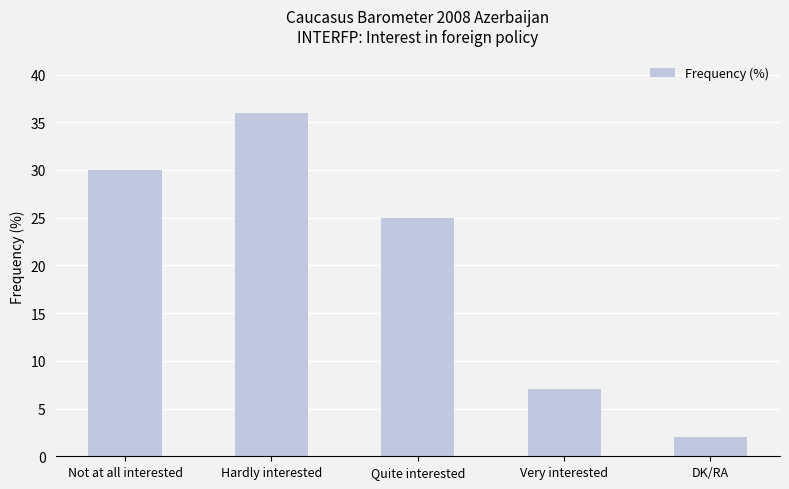

True or false: the data shows 11 at Not at all interested.

False